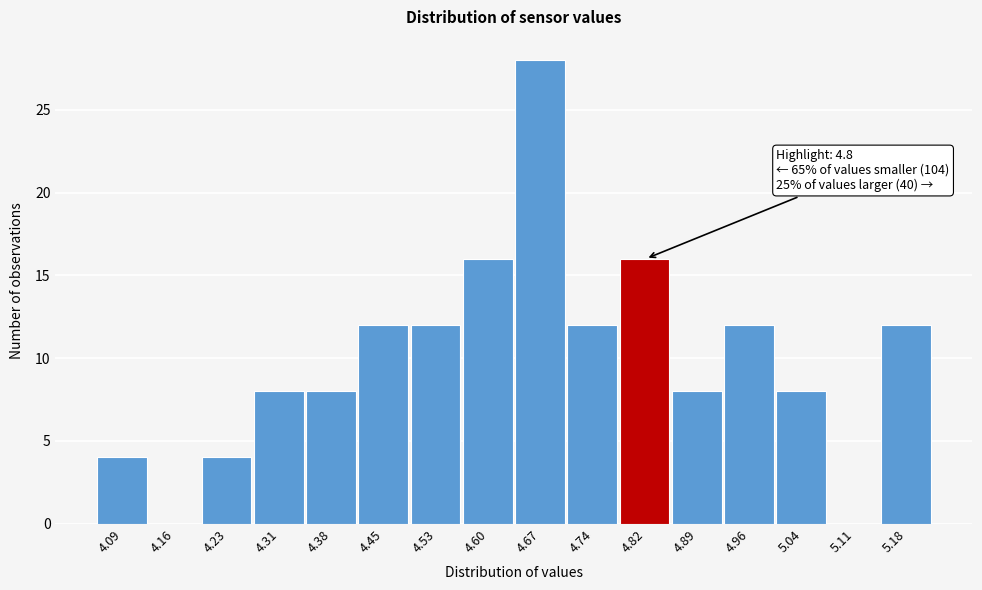

Over which range of the x-axis is the bar tallest?

4.64 to 4.71